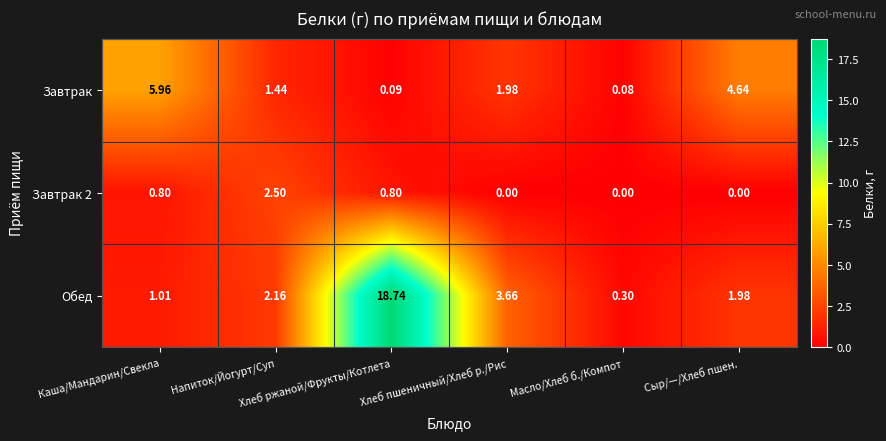

Which series has the largest range (max minus min)?

Обед